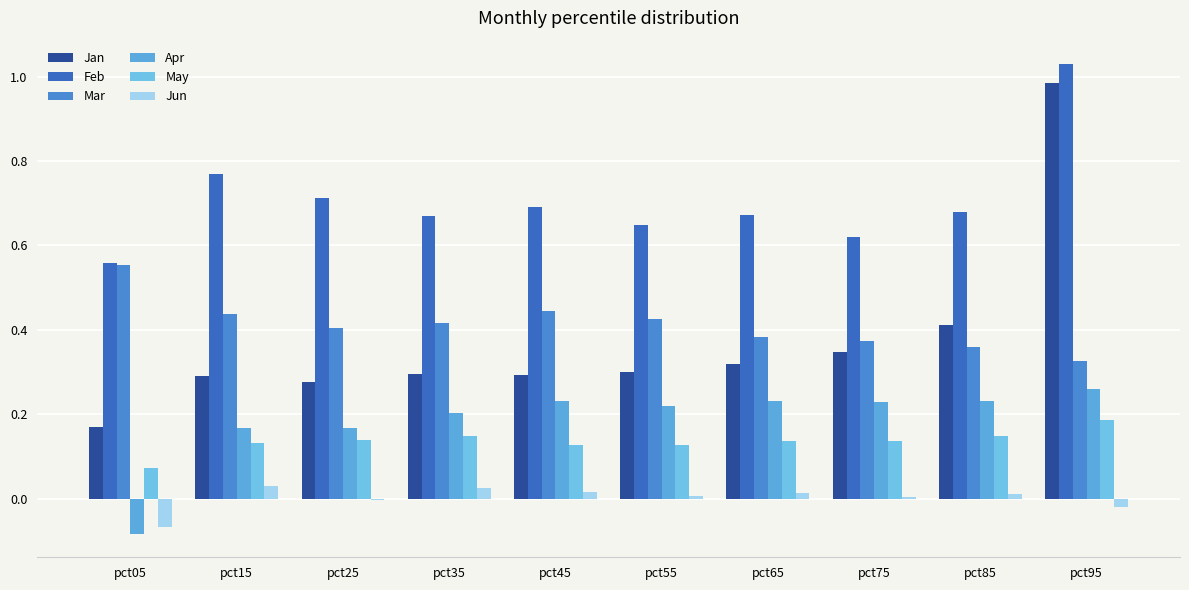

Which series has the largest total across all categories?

Feb